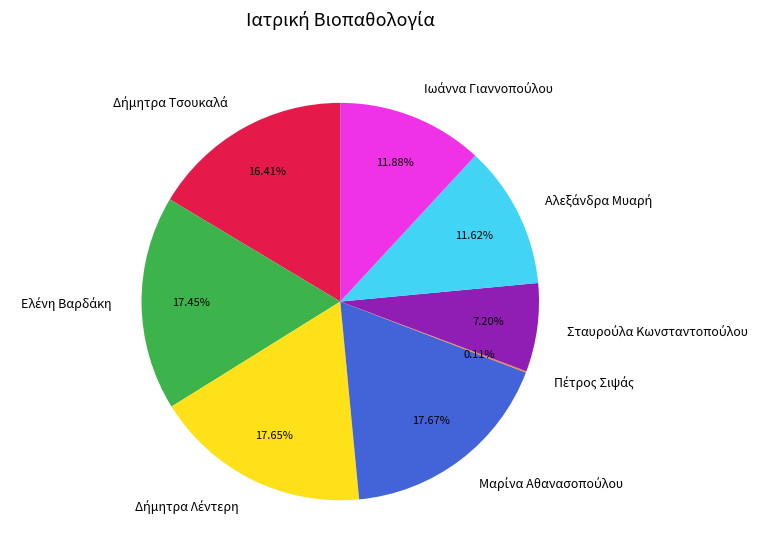

Is there a majority slice in this chart?

No